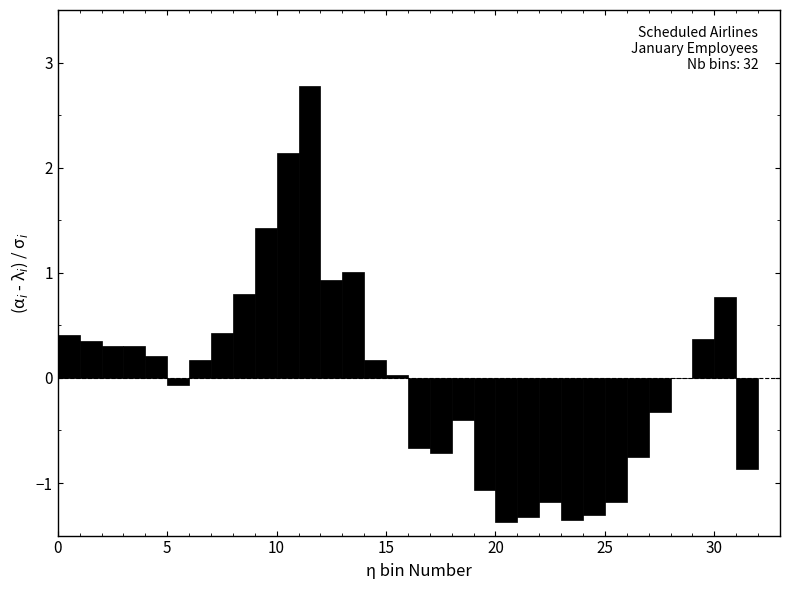

Read against the x-axis, roughly where is the centre of the tallest bar?

11.5